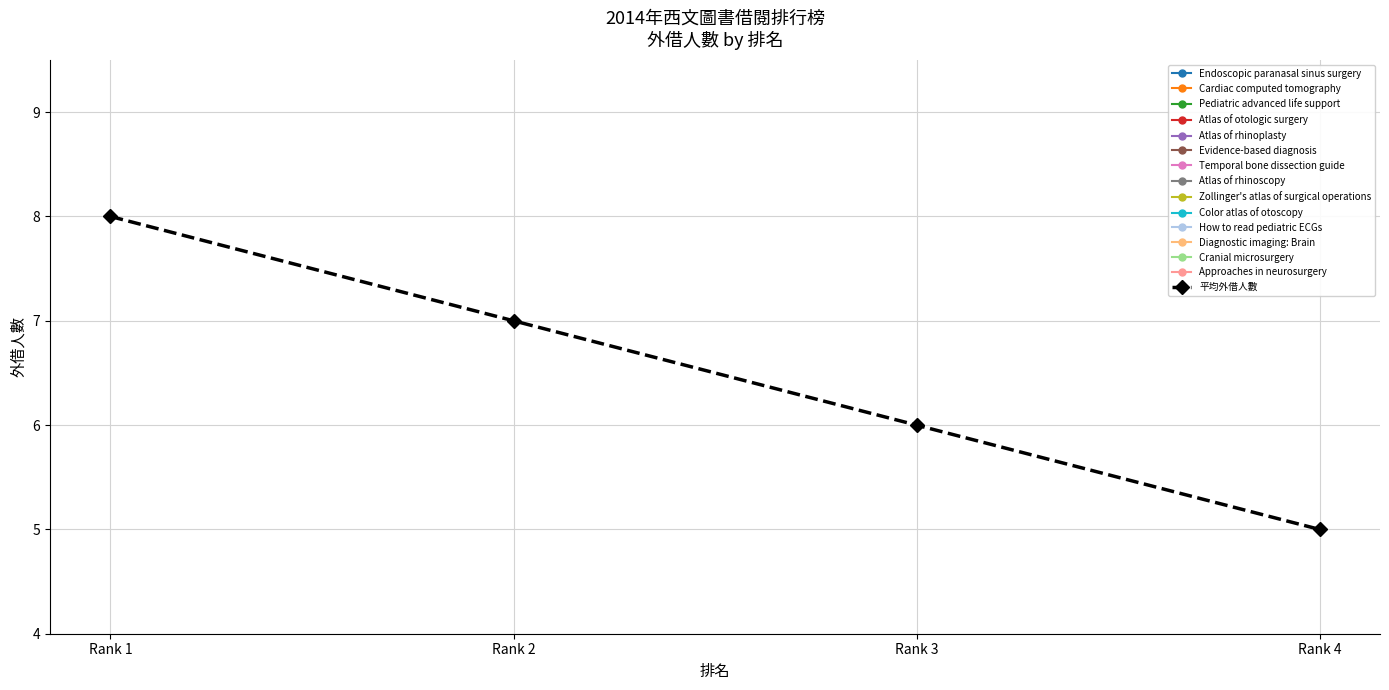

Does the chart display data point markers on the line(s)?

Yes